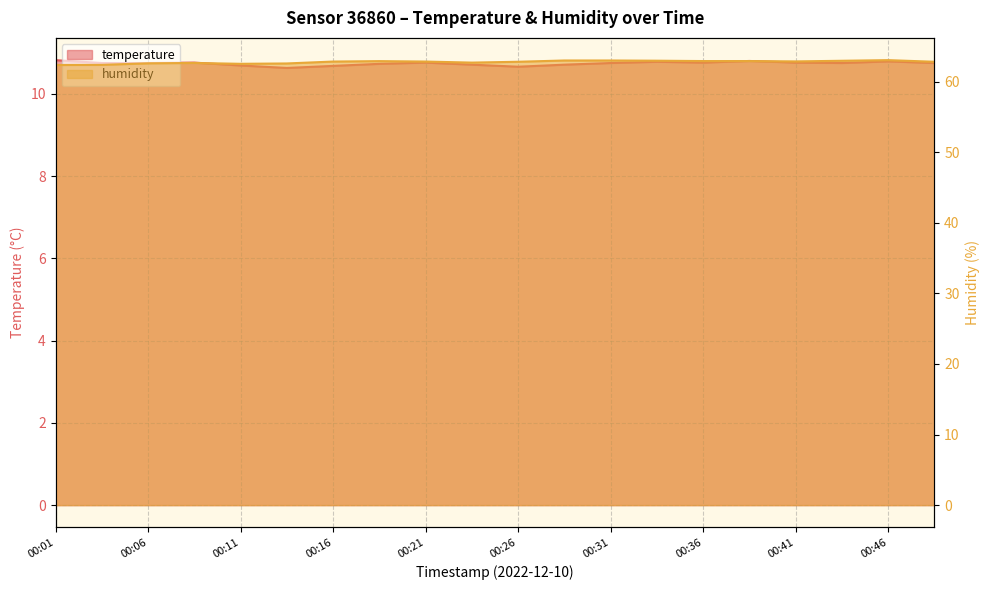

Where is humidity nearest to the value 62?

00:01